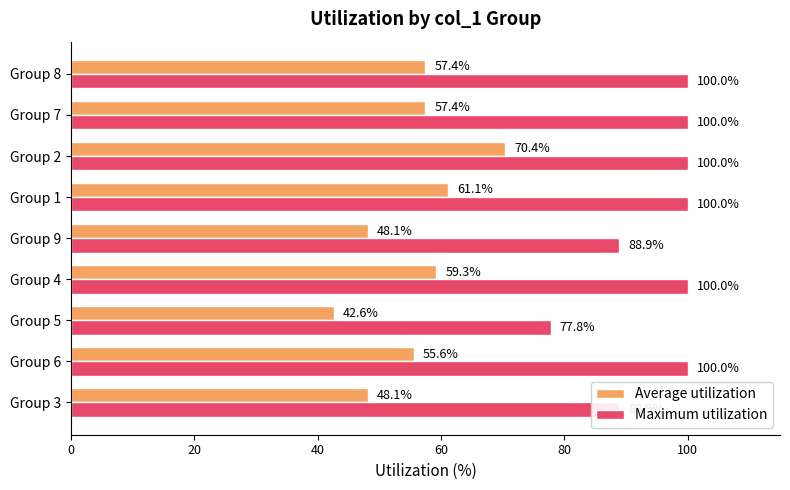

What is the difference between the highest and lowest values at Group 1?

38.9